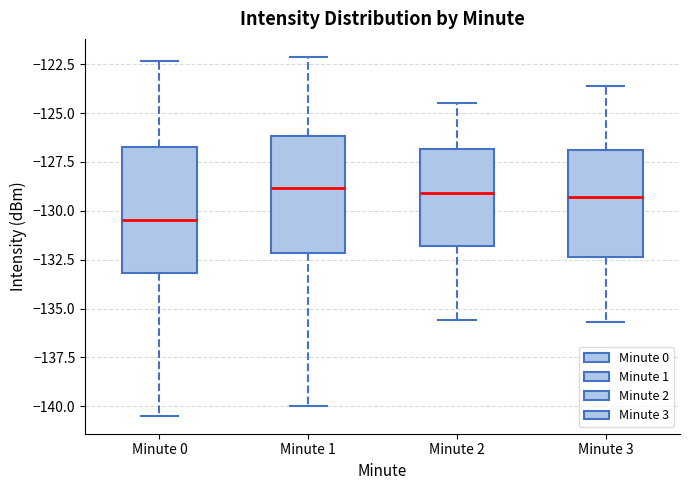

Where is the lower edge of the box for Minute 0 on the y-axis? The values are not printed on the chart, so give them approximately, as read against the axis.

-133.0